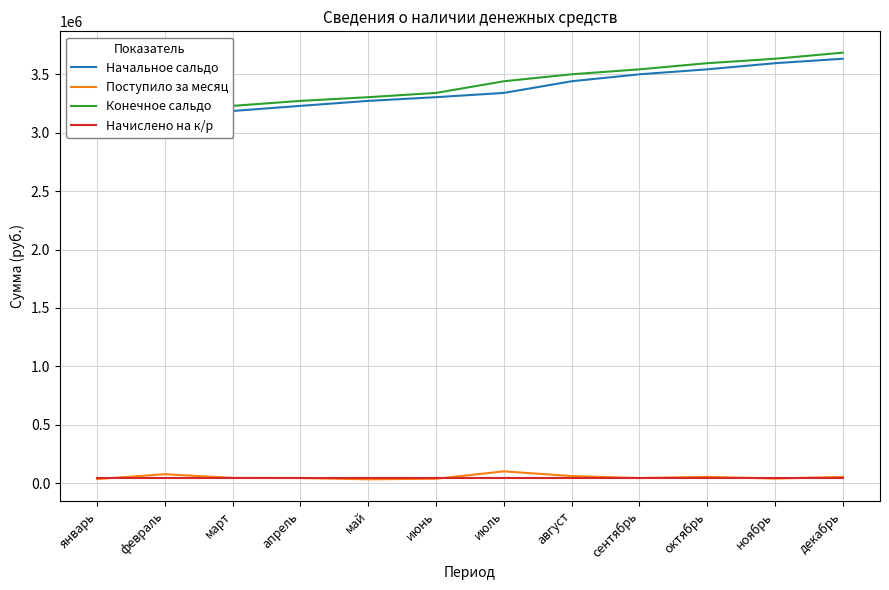

Reading left to right, what are all the values shown in this chart?

Начальное сальдо: январь=3077140.1	февраль=3111105.9	март=3186611.2	апрель=3230198.6	май=3272996.1	июнь=3304620.2	июль=3341173.3	август=3440978.2	сентябрь=3500667.0	октябрь=3543026.1	ноябрь=3595616.1	декабрь=3633751.9
Поступило за месяц: январь=33965.7	февраль=75505.4	март=43587.3	апрель=42797.5	май=31624.1	июнь=36553.1	июль=99804.9	август=59688.7	сентябрь=42359.1	октябрь=52590.0	ноябрь=38135.8	декабрь=52158.5
Конечное сальдо: январь=3111105.9	февраль=3186611.2	март=3230198.6	апрель=3272996.1	май=3304620.2	июнь=3341173.3	июль=3440978.2	август=3500667.0	сентябрь=3543026.1	октябрь=3595616.1	ноябрь=3633751.9	декабрь=3685910.4
Начислено на к/р: январь=41375.0	февраль=41375.0	март=41375.0	апрель=41375.0	май=41375.0	июнь=41375.0	июль=41375.0	август=41375.0	сентябрь=41375.0	октябрь=41375.0	ноябрь=41375.0	декабрь=41375.0